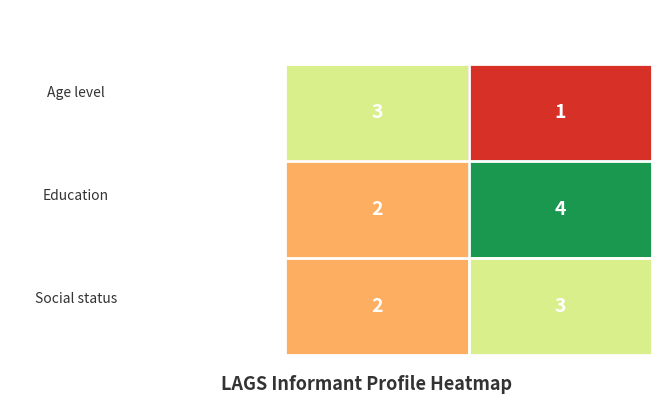

Is it true that Social status equals 3 at INF822?

False